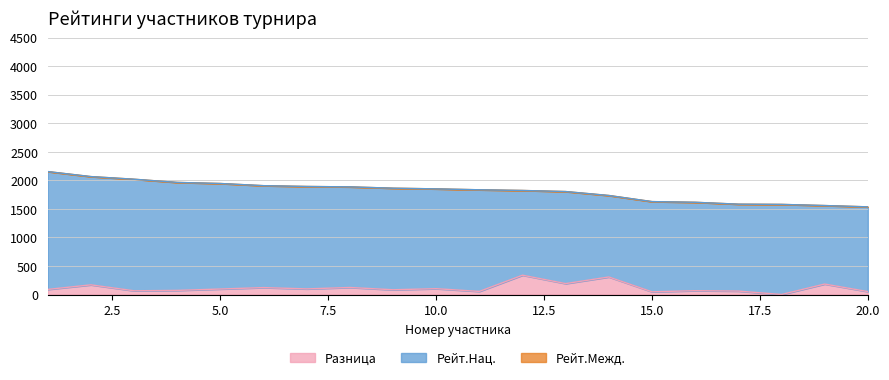

True or false: Рейт.Межд. has a value of 1227 at 9.

False